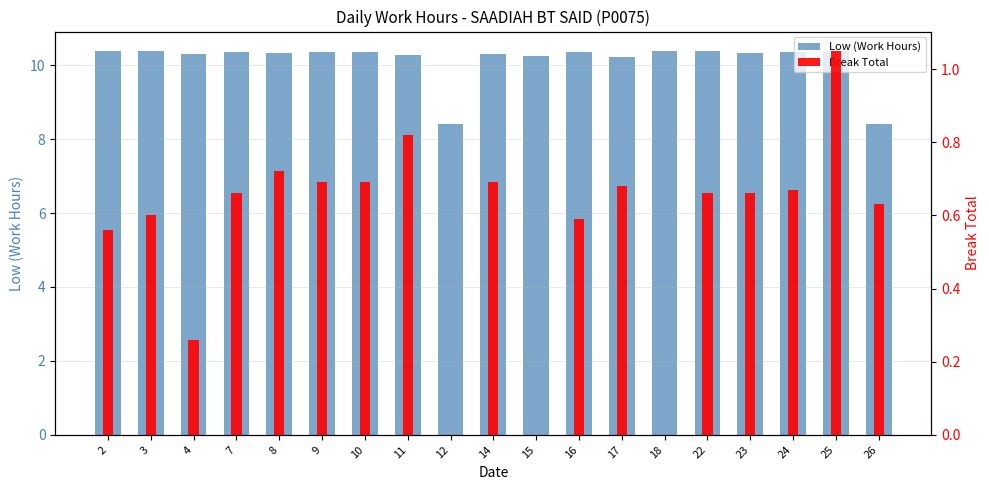

What is the average value of the Low (Work Hours) series?

10.1